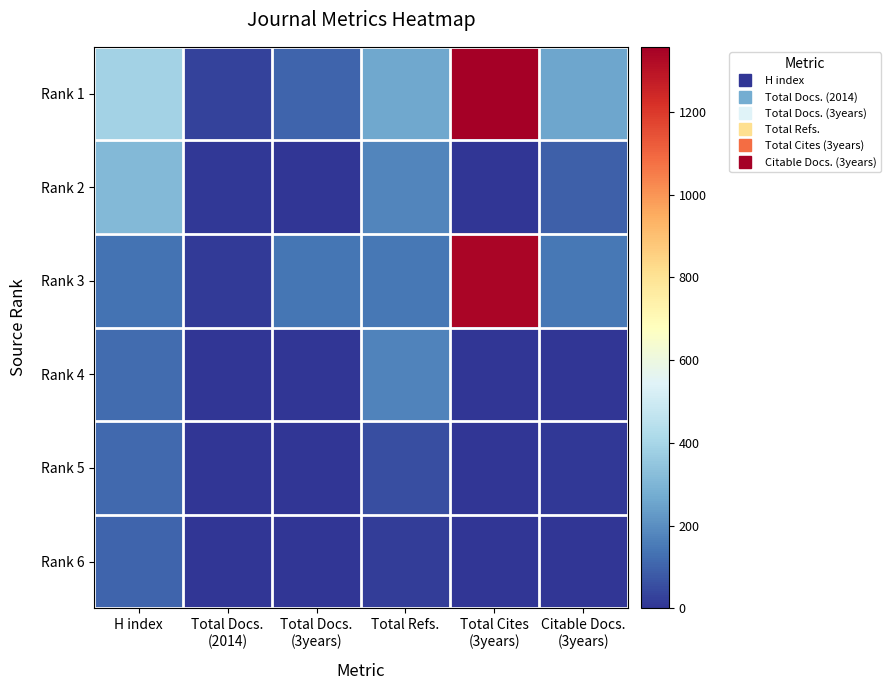

Rank the series by their maximum value, from highest to lowest.

Rank 1, Rank 3, Rank 2, Rank 4, Rank 5, Rank 6